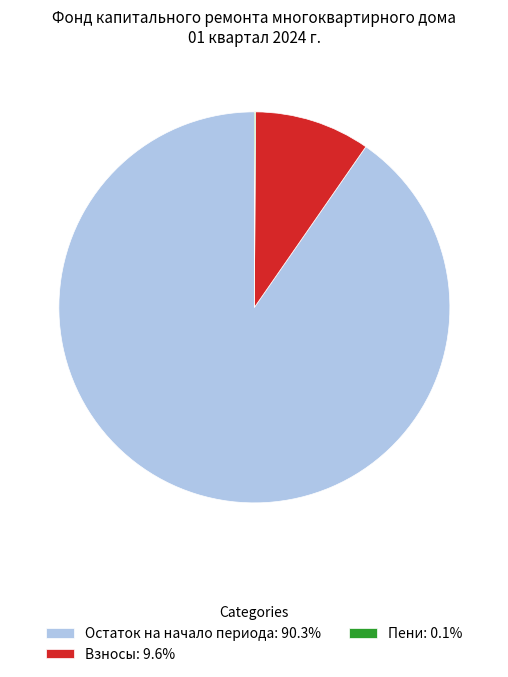

Is the sum of Остаток на начало периода: 90.3% and Взносы: 9.6% greater than half?

Yes